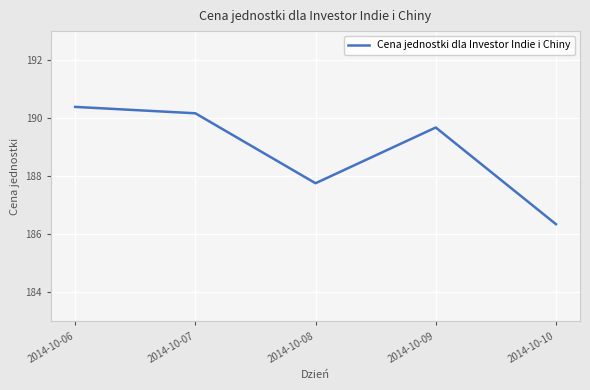

Which category has the highest value across all series?

2014-10-06